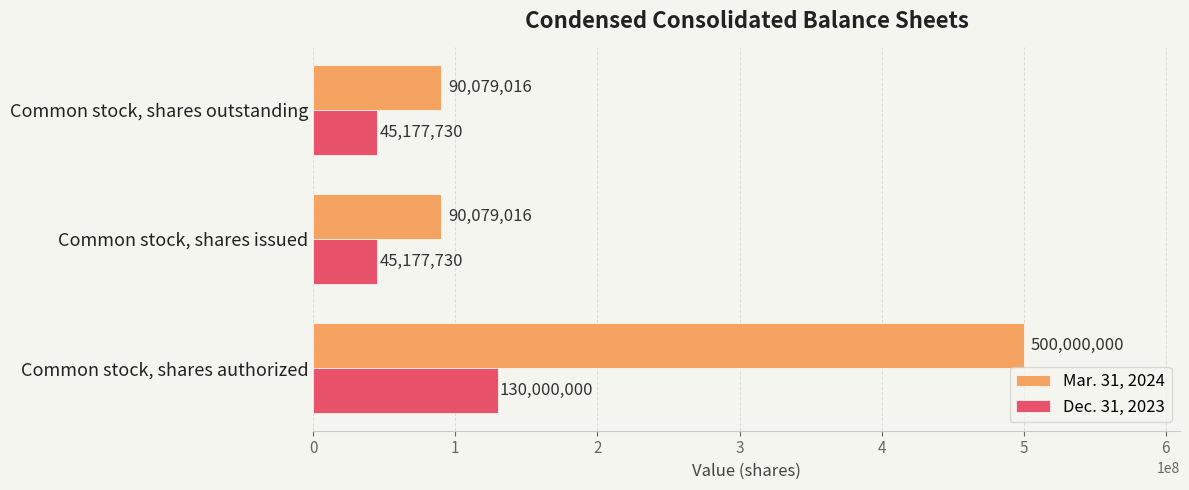

Is the value of Dec. 31, 2023 at Common stock, shares issued greater than the value of Mar. 31, 2024 at Common stock, shares outstanding?

No